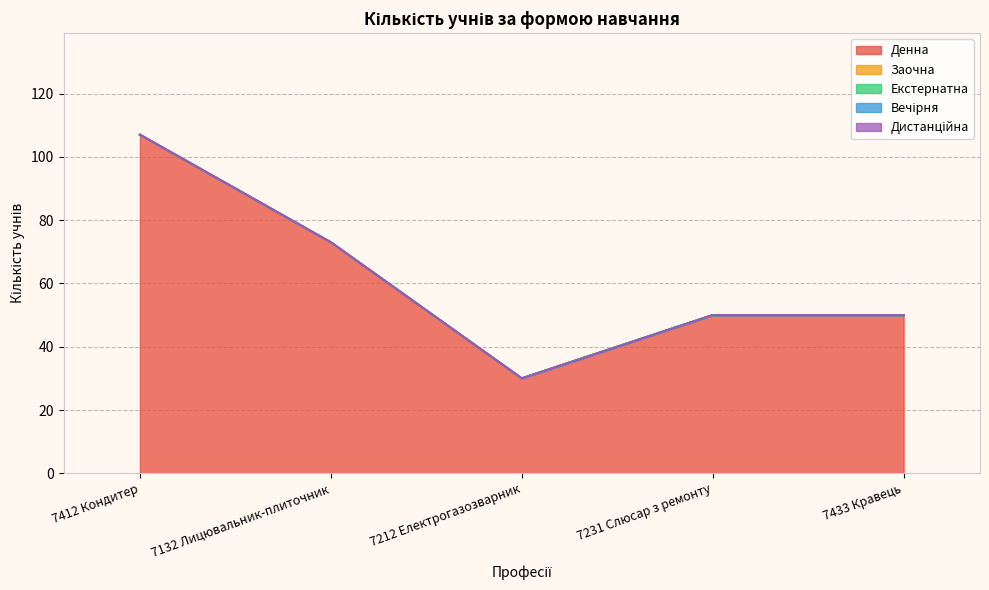

Is it true that Заочна equals 0 at 7212 Електрогазозварник?

True